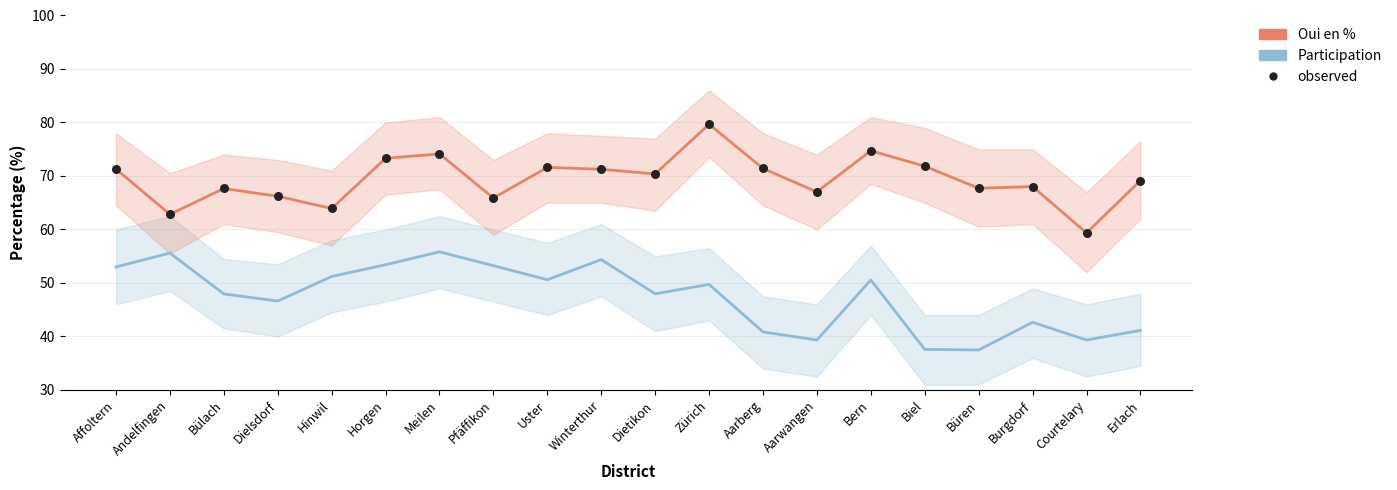

Which series reaches the minimum Y coordinate?

Participation